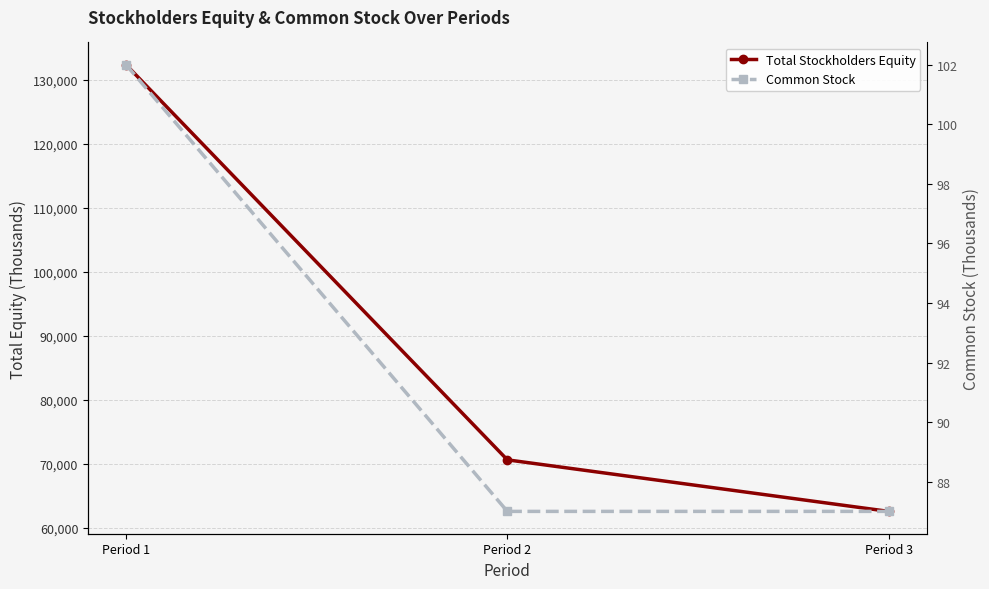

What is the value of the Total Stockholders Equity point at the 2nd from the left?

70627